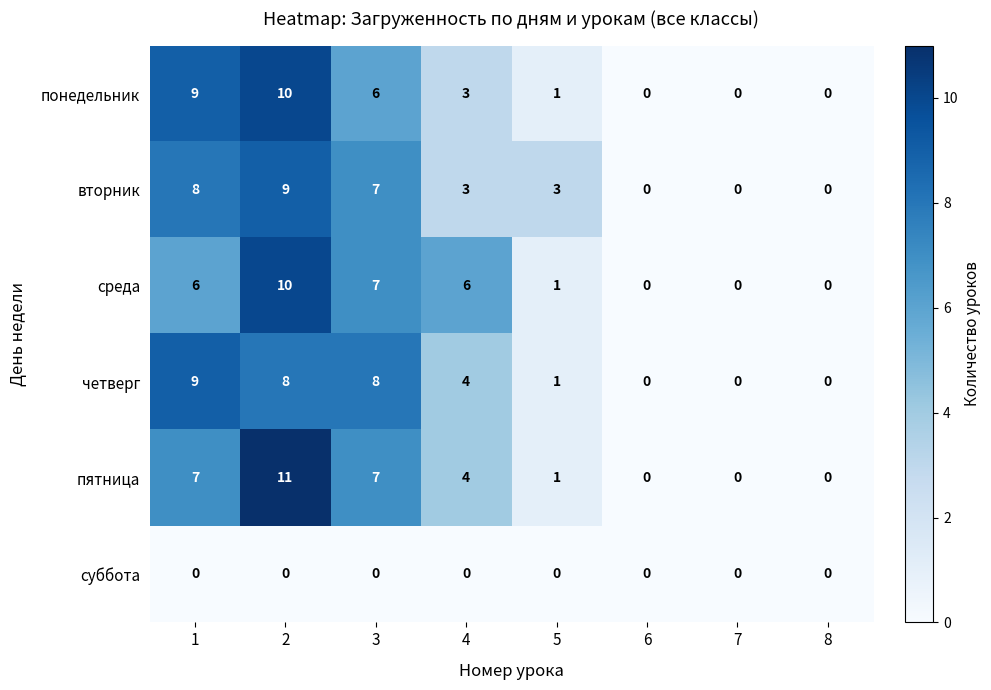

What is the highest value of the четверг series?

9